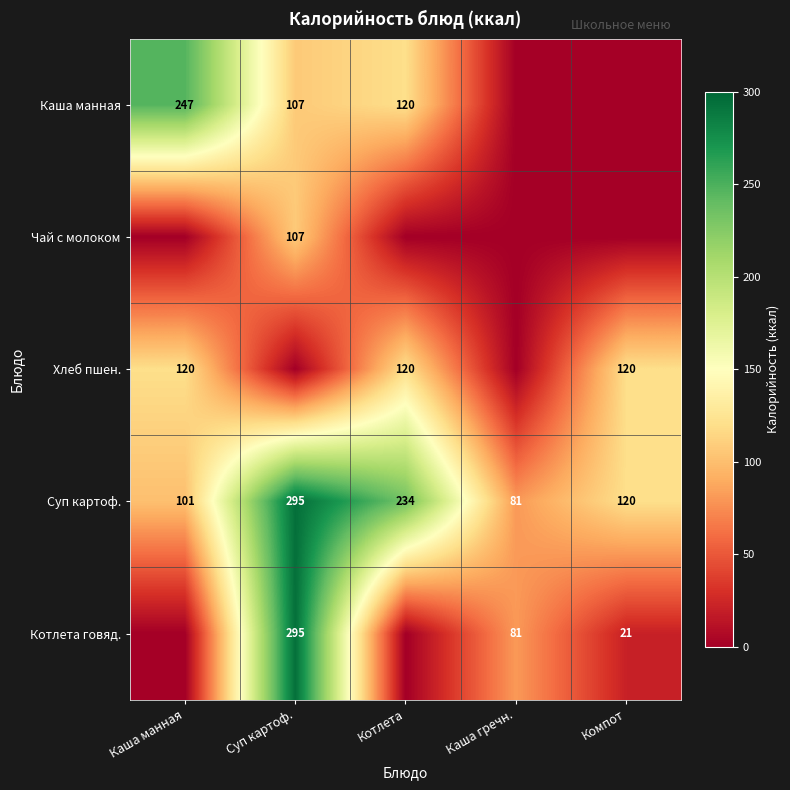

What is the sum of the Каша манная values at Котлета and Суп картоф.?

227